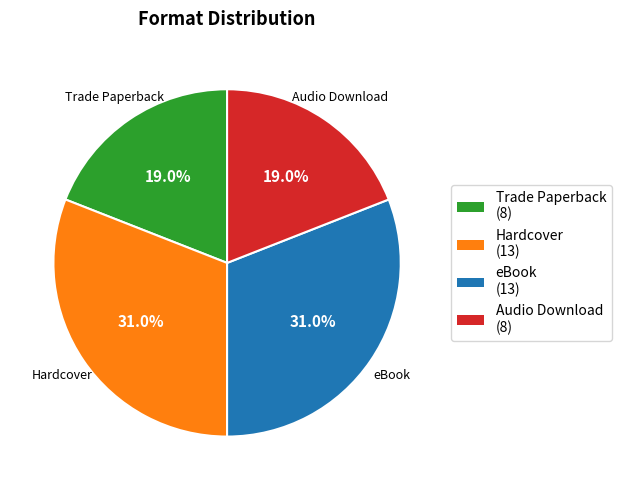

Does eBook account for over 50% of the chart?

No